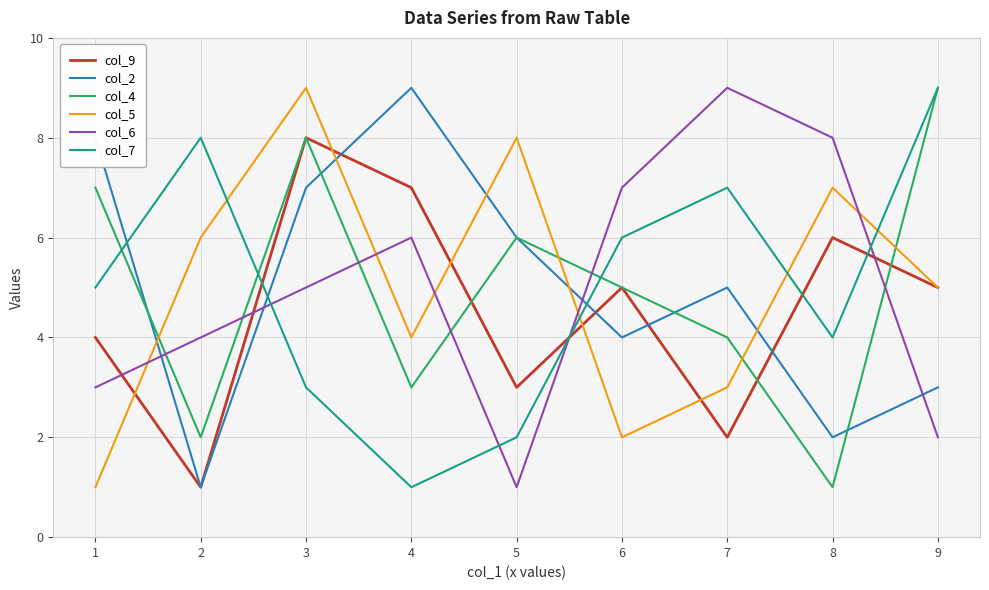

Reading left to right, transcribe all the data shown in this chart.

col_9: 4	1	8	7	3	5	2	6	5
col_2: 8	1	7	9	6	4	5	2	3
col_4: 7	2	8	3	6	5	4	1	9
col_5: 1	6	9	4	8	2	3	7	5
col_6: 3	4	5	6	1	7	9	8	2
col_7: 5	8	3	1	2	6	7	4	9